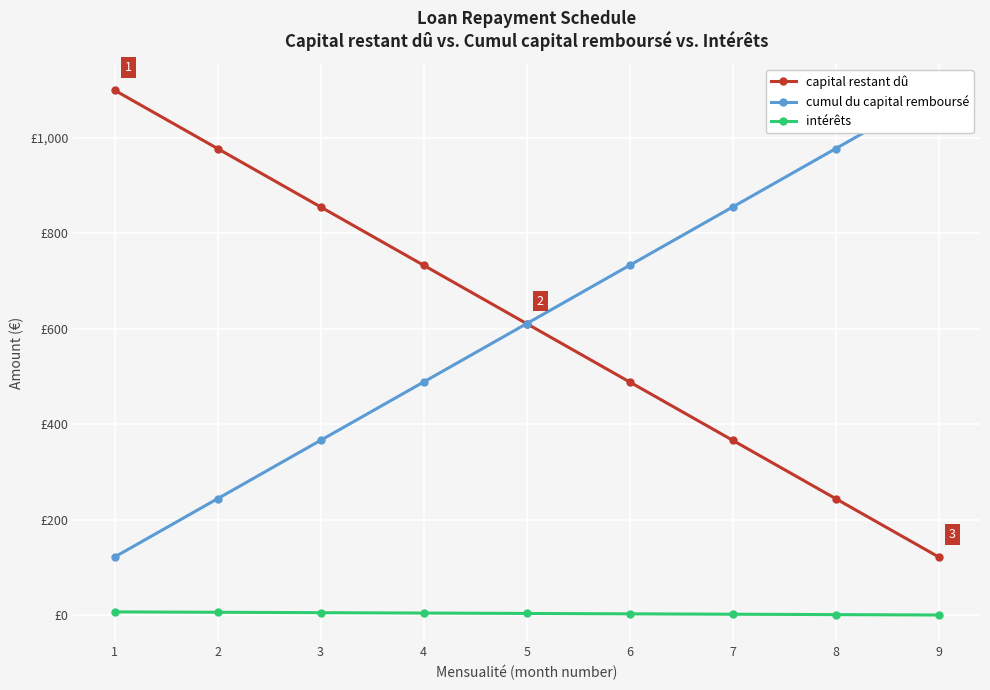

Is it true that cumul du capital remboursé equals 1291.0 at 8?

False